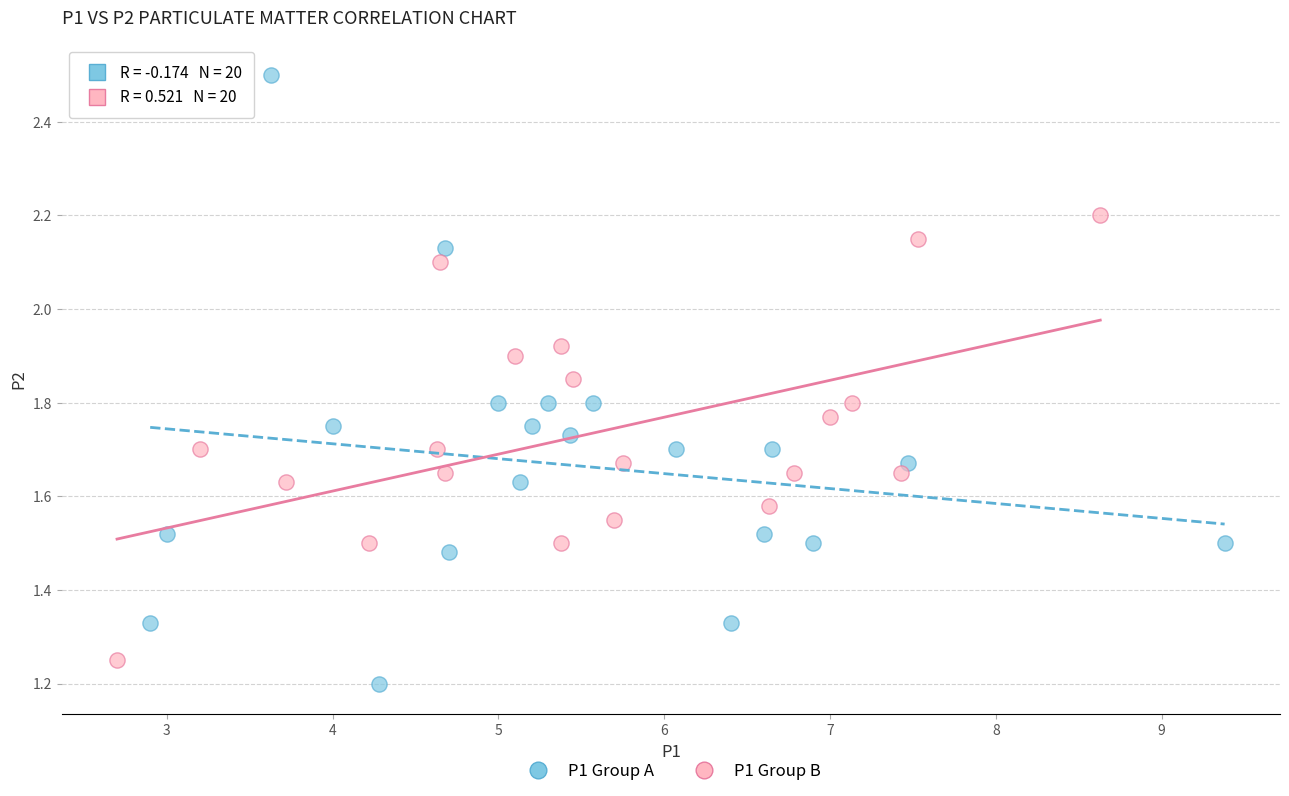

What are all the series names shown in the legend?

P1 Group A, P1 Group B